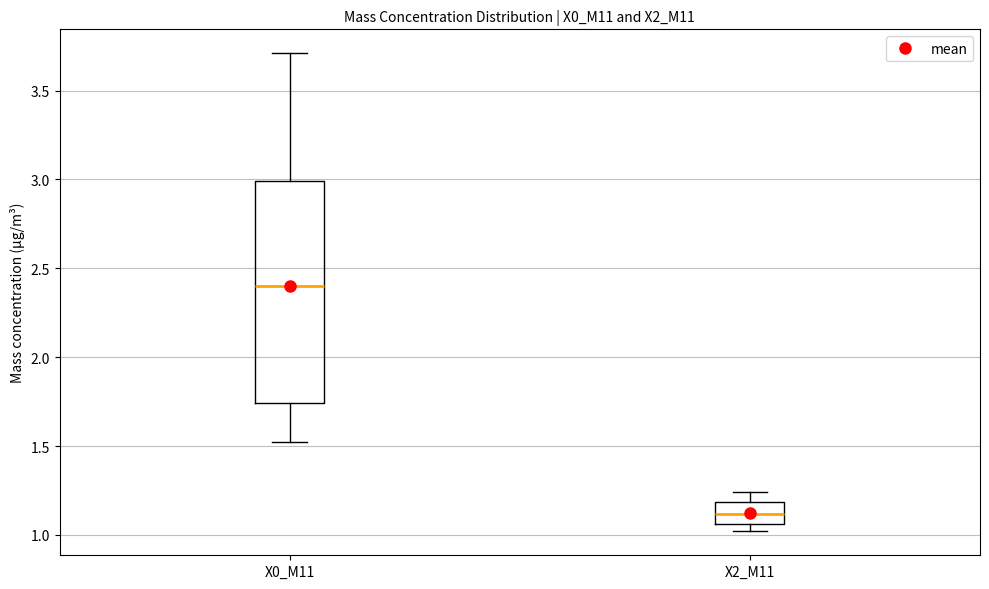

Reading left to right, read every box against the y-axis: the position of its median line, the range the box covers, and the ends of its whiskers. The values are not printed on the chart, so give them approximately, as read against the axis.

X0_M11: median 2.40, box 1.75 to 3.00, whiskers 1.50 to 3.70
X2_M11: median 1.10, box 1.05 to 1.20, whiskers 1.00 to 1.25